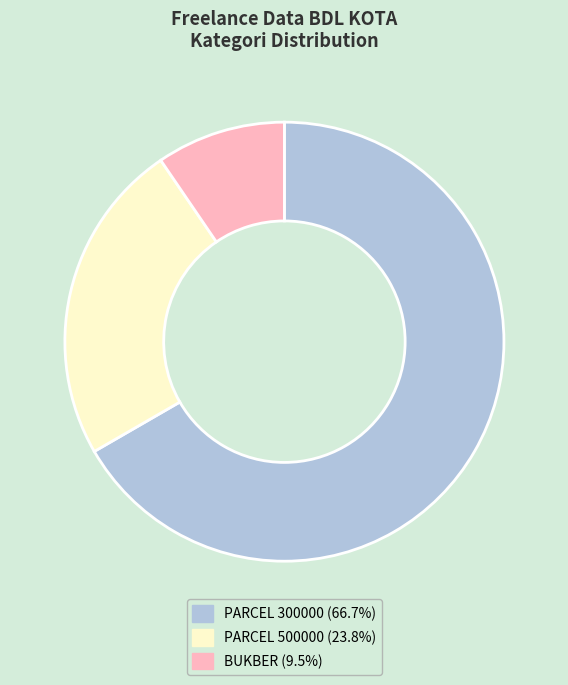

Is there a majority slice in this chart?

Yes